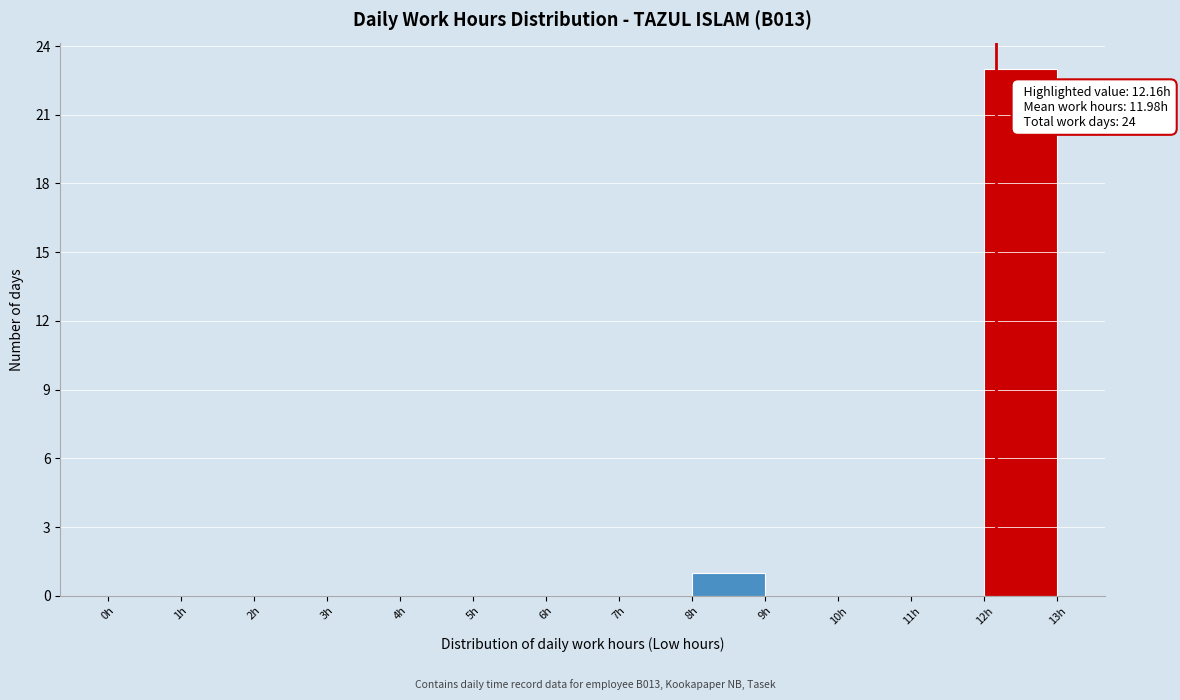

Which range on the x-axis has the tallest bar?

12 to 13